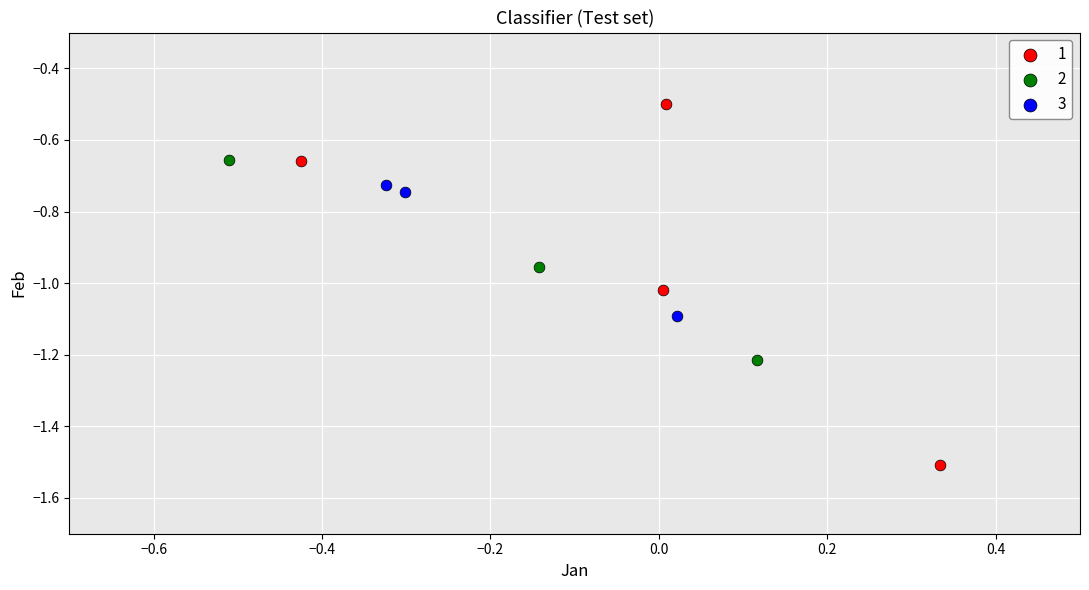

Which series contains the lowest Y value?

1